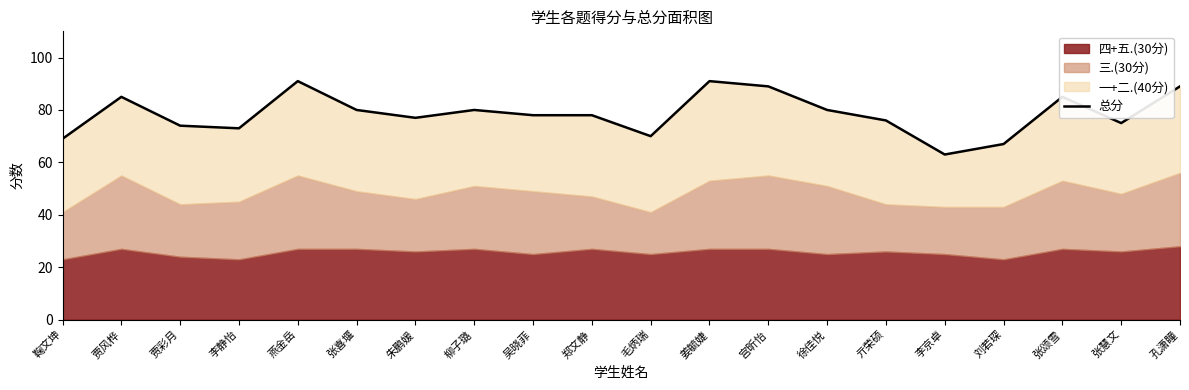

Rank the categories by value from lowest to highest.

李京卓, 刘若琛, 鞠文坤, 毛炳瑞, 李静怡, 贾彩月, 张慧文, 亓荣硕, 朱鹏媛, 吴晓菲, 郑文静, 张喜堰, 柳子璐, 徐佳悦, 贾风桦, 张颂雪, 宫昕怡, 孔潇瞳, 燕金岳, 姜毓婕